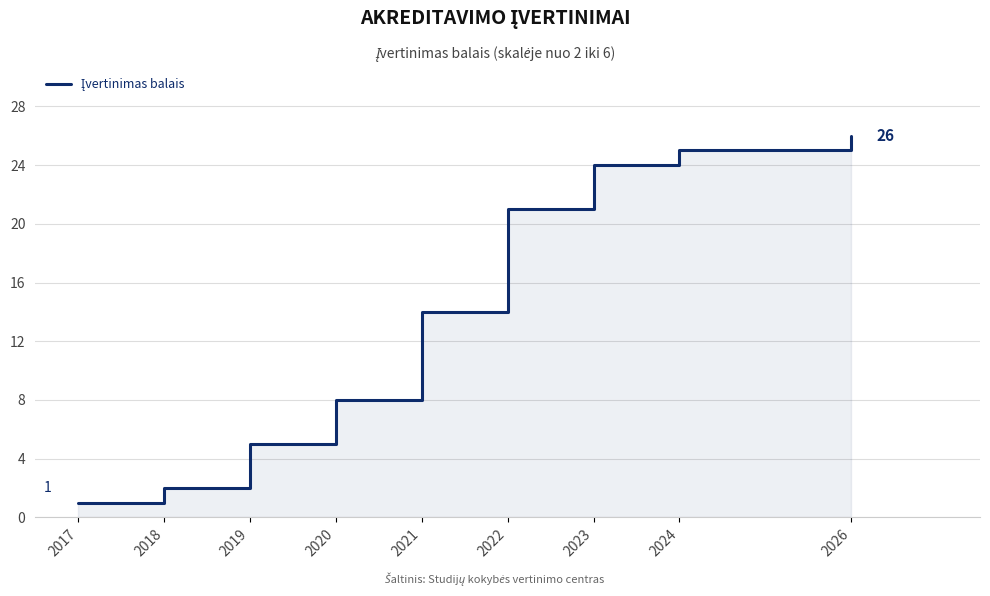

What value does the data have at 2023?

24